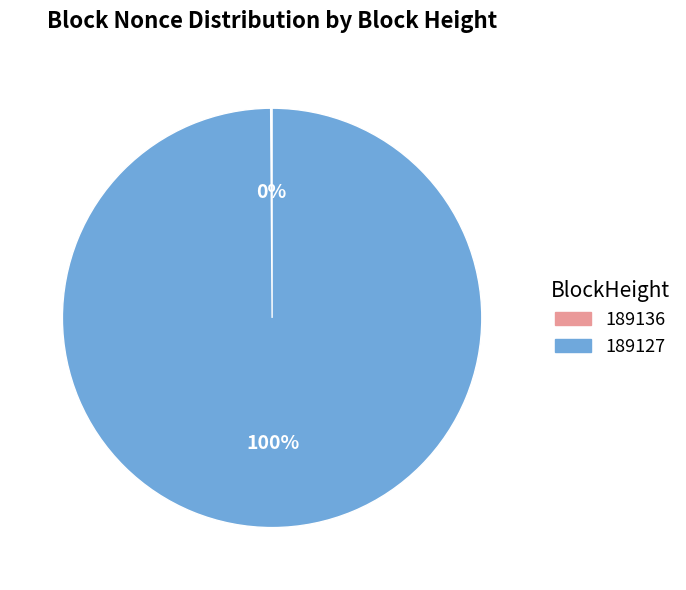

True or false: 189127 accounts for 86% of the total.

False